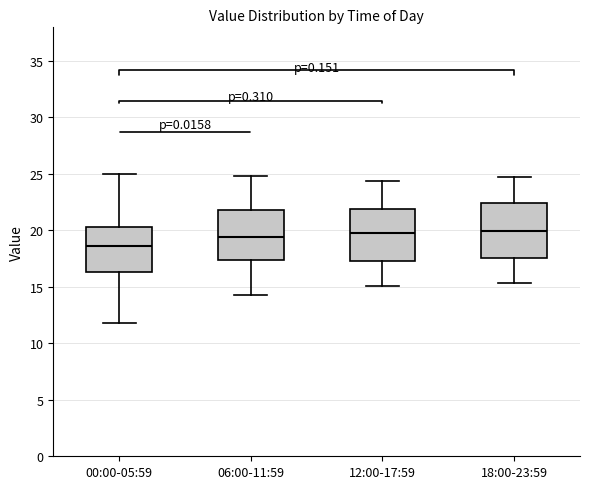

Reading left to right, read every box against the y-axis: the position of its median line, the range the box covers, and the ends of its whiskers. The values are not printed on the chart, so give them approximately, as read against the axis.

00:00-05:59: median 18.5, box 16.5 to 20.5, whiskers 12.0 to 25.0
06:00-11:59: median 19.5, box 17.5 to 22.0, whiskers 14.5 to 25.0
12:00-17:59: median 20.0, box 17.5 to 22.0, whiskers 15.0 to 24.5
18:00-23:59: median 20.0, box 17.5 to 22.5, whiskers 15.5 to 25.0